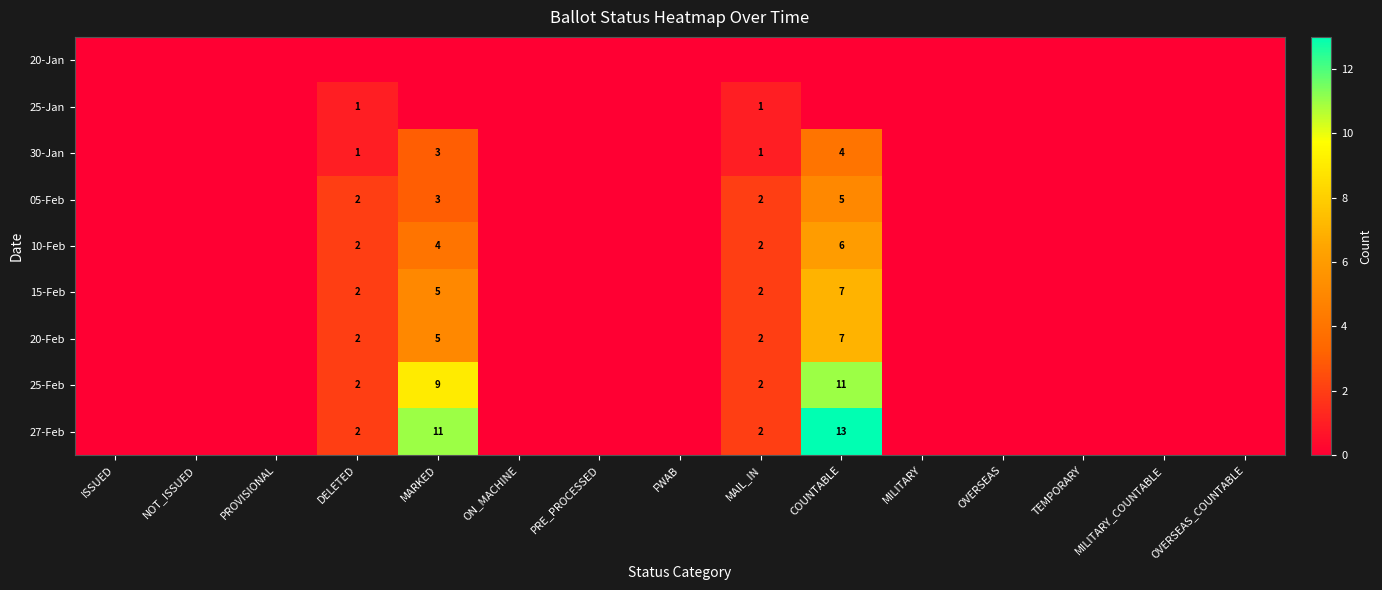

The value of 27-Feb at COUNTABLE is 13. True or false?

True